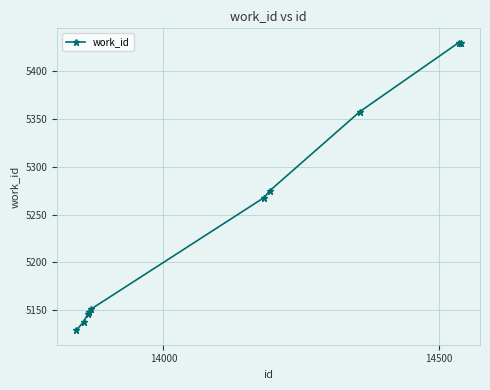

True or false: the data has more than 2 interior local peaks.

False